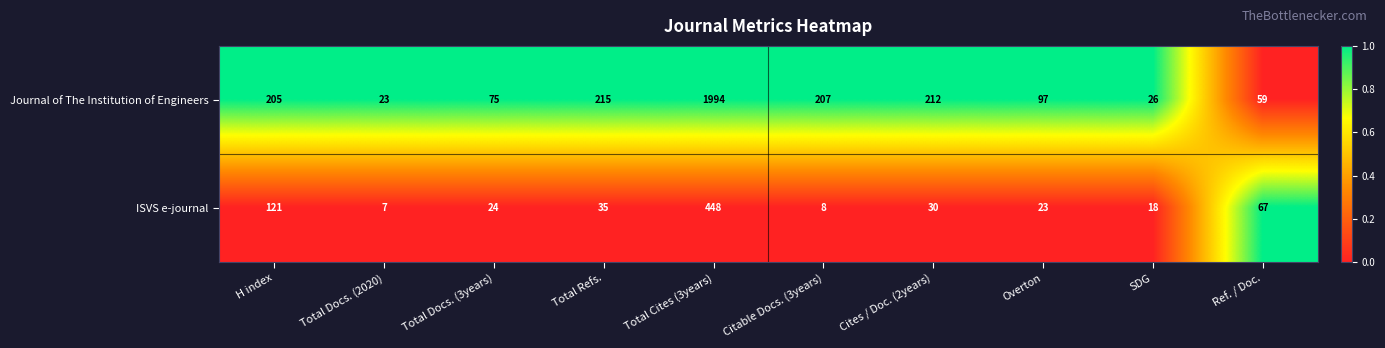

How many categories are shown in the chart?

10